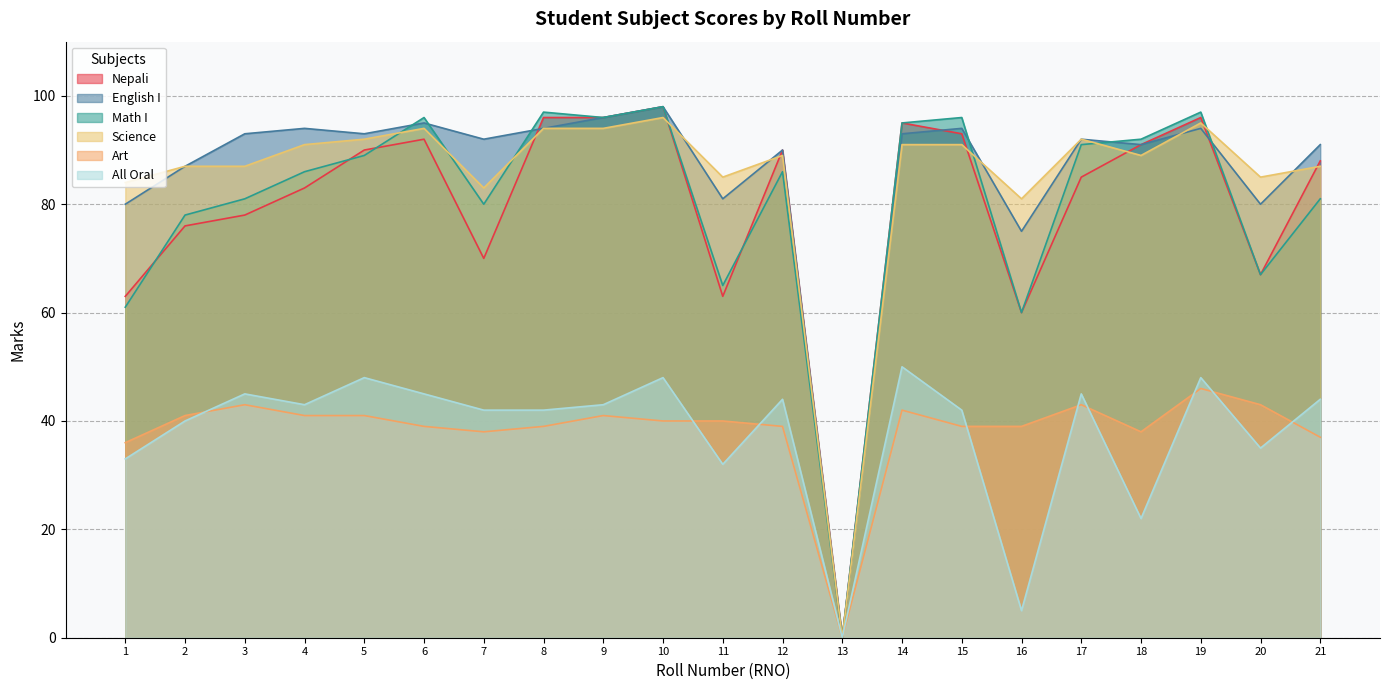

What are all the series names shown in the legend?

Nepali, English I, Math I, Science, Art, All Oral